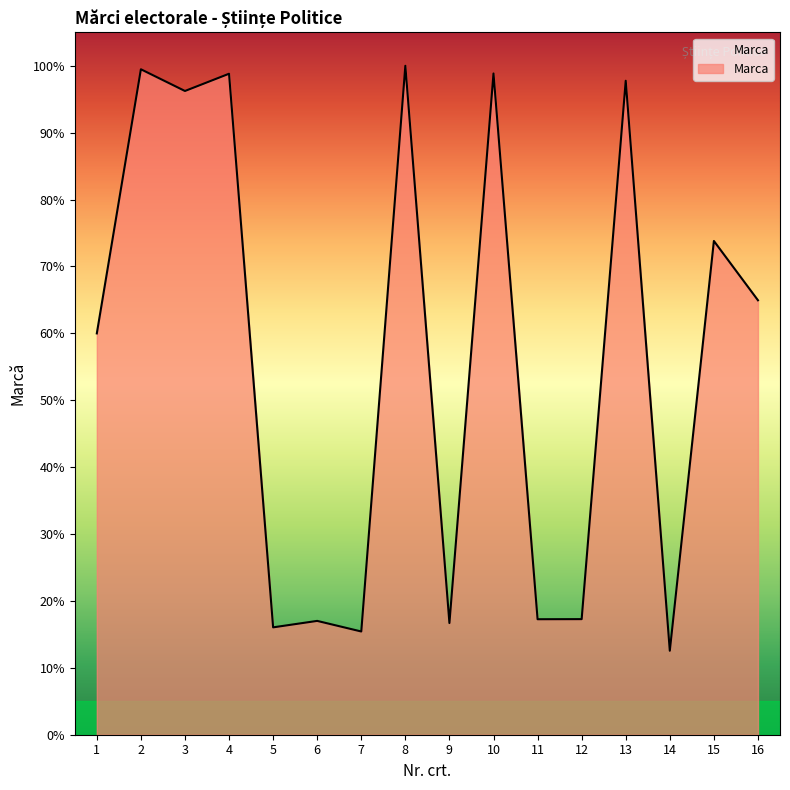

How many interior local peaks (higher than both neighbors) does the data have?

7